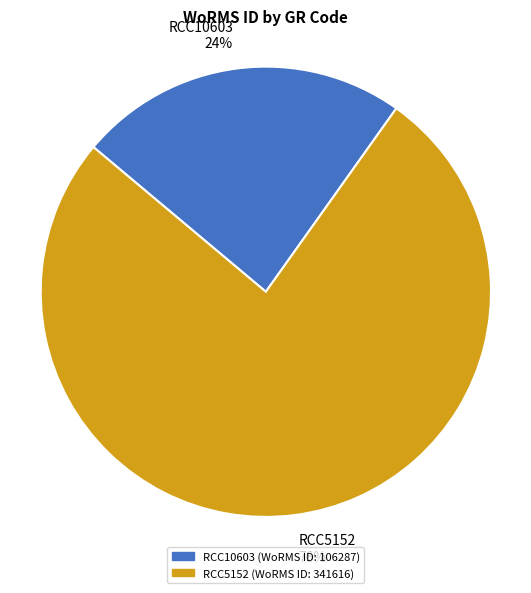

Which category has the biggest portion of the pie?

RCC5152